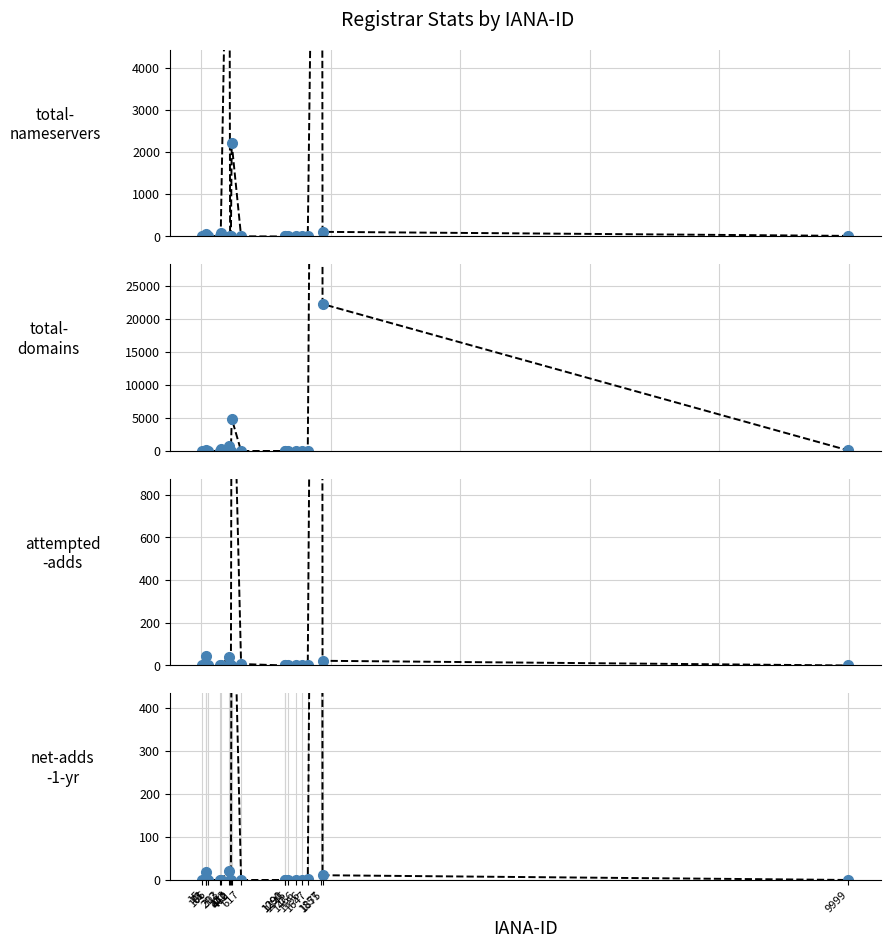

What is the sum of the total-domains values at 1857 and 81?

283221